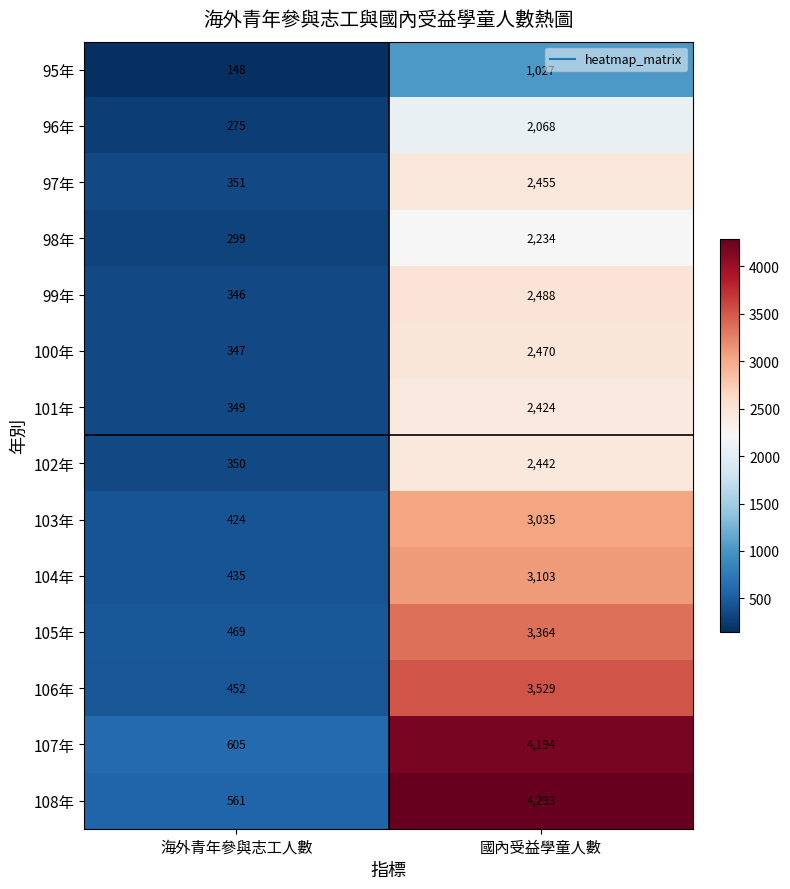

What is the total value across all series at 國內受益學童人數?

39126